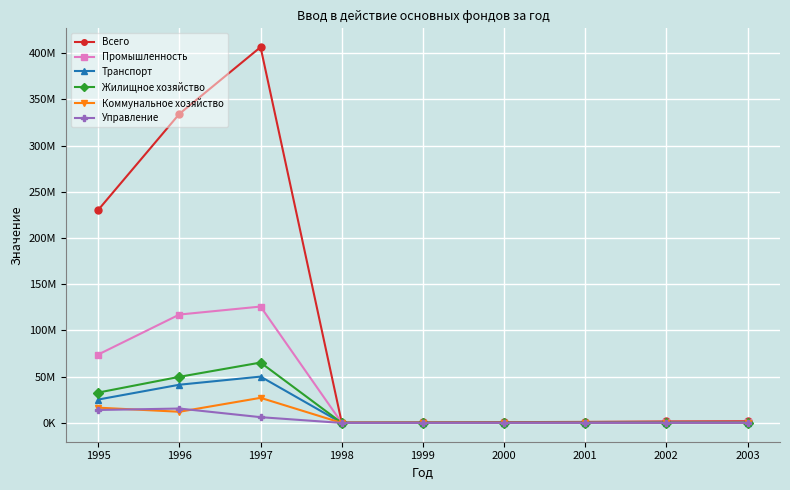

Does the chart have visible grid lines?

Yes